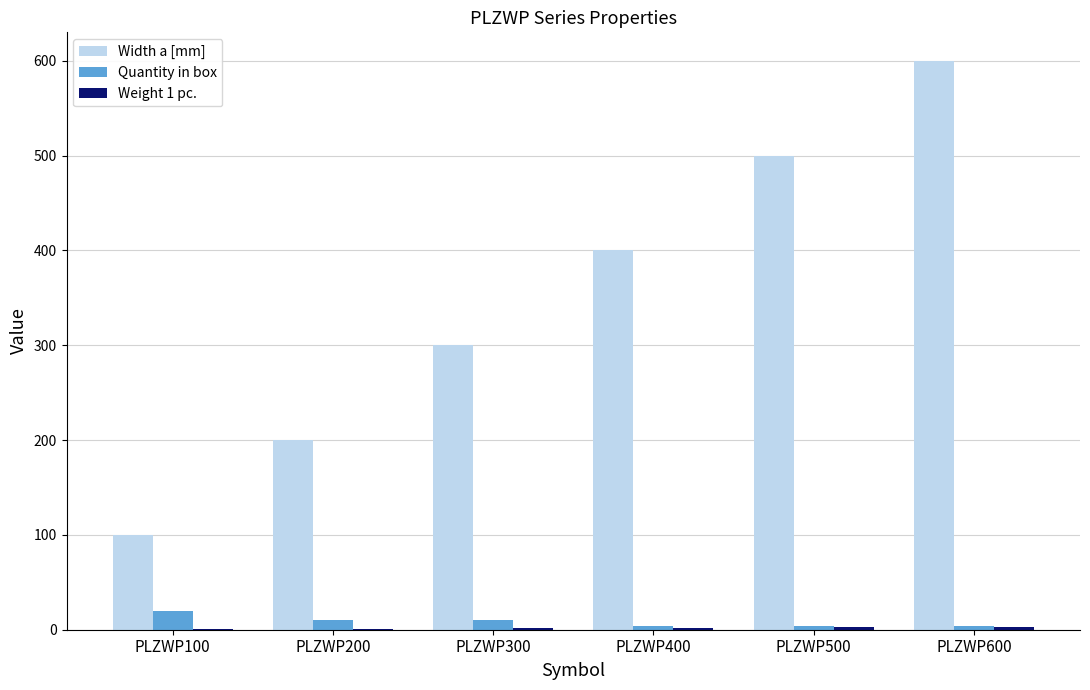

How many series are shown in this chart?

3